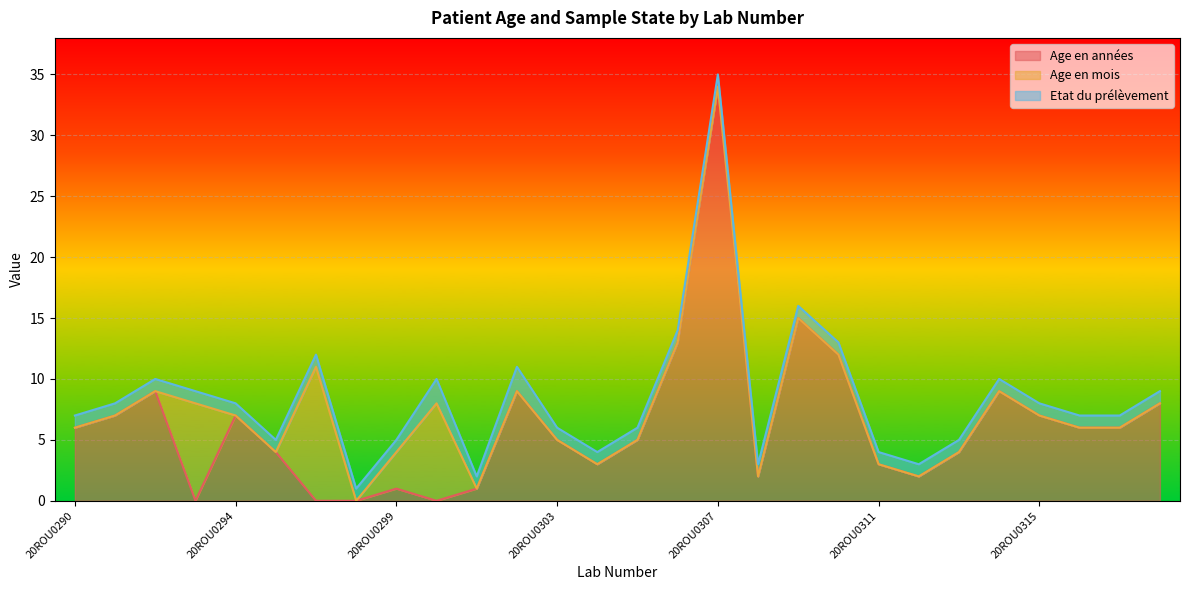

At which category is the sum across all series the highest?

20ROU0307